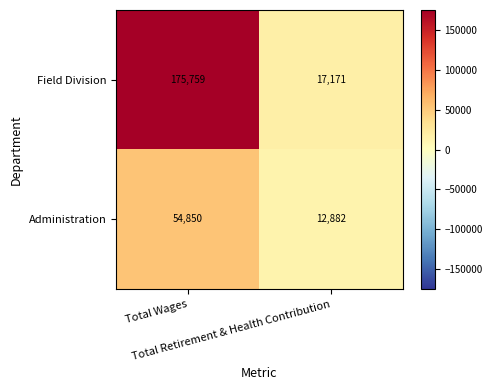

Rank the series by their maximum value, from lowest to highest.

Administration, Field Division